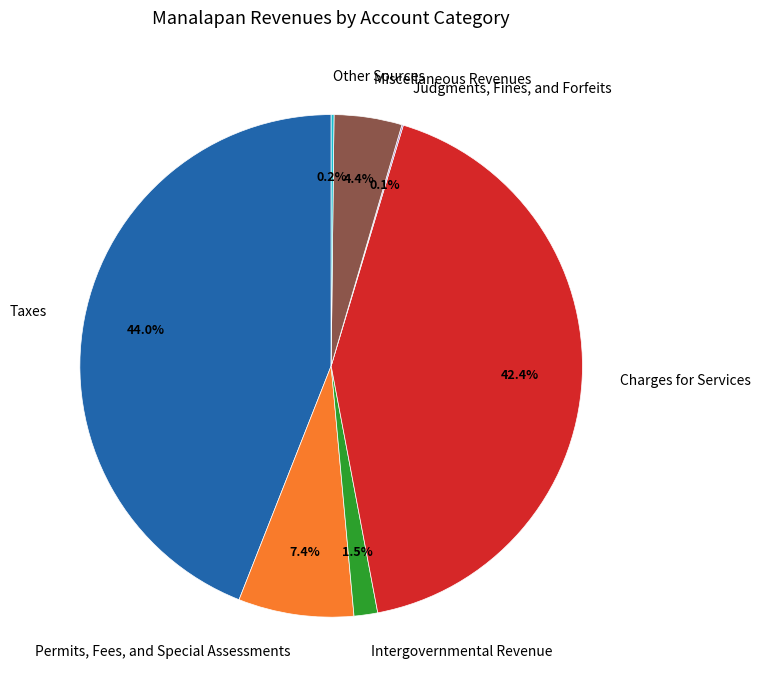

Is Taxes the majority of the pie?

No